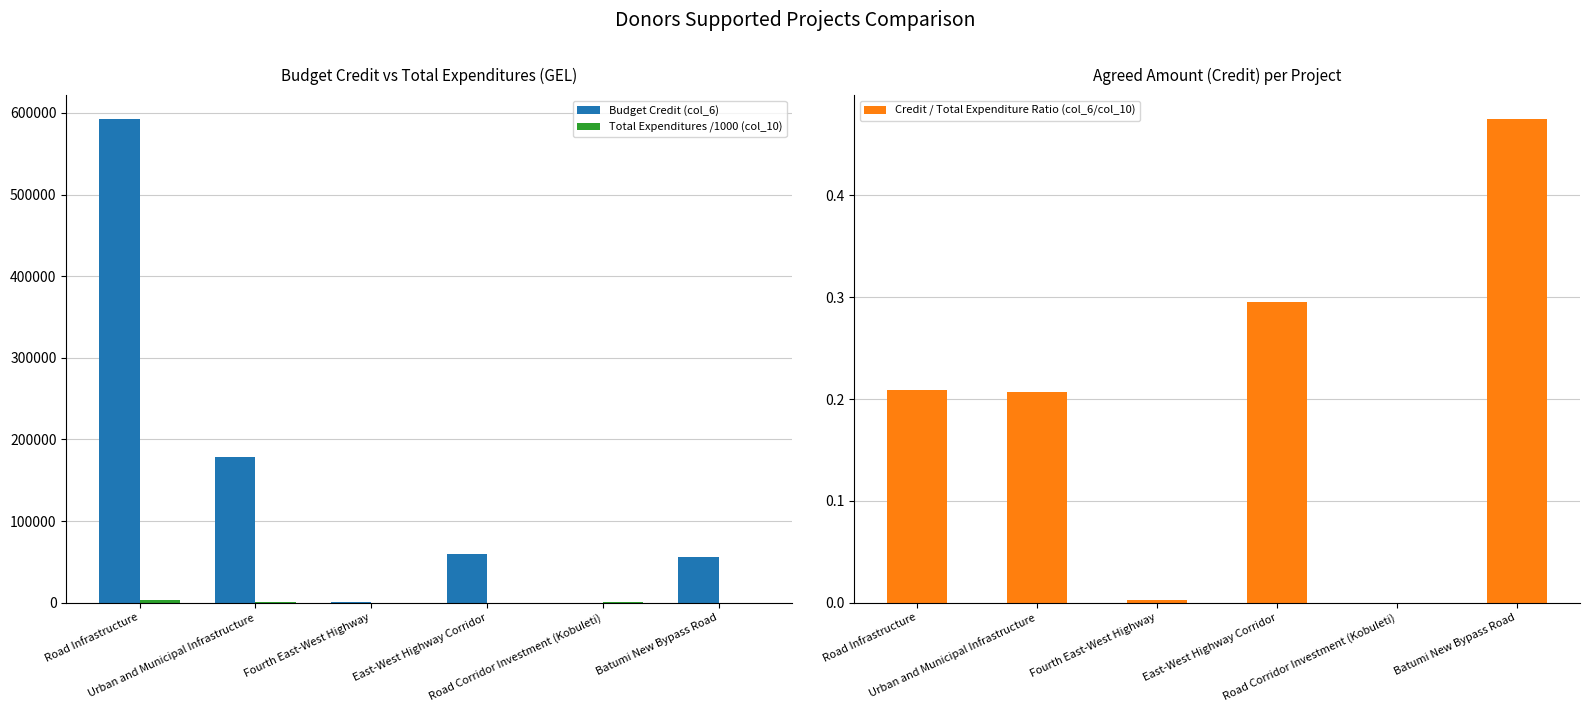

Rank the categories by Total Expenditures /1000 (col_10) value from highest to lowest.

Road Infrastructure, Urban and Municipal Infrastructure, Road Corridor Investment (Kobuleti), East-West Highway Corridor, Fourth East-West Highway, Batumi New Bypass Road